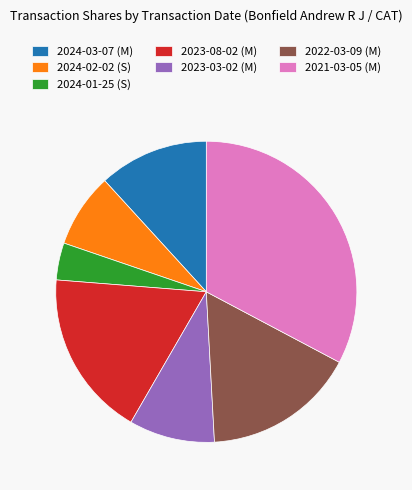

Is 2023-08-02 (M) the majority of the pie?

No